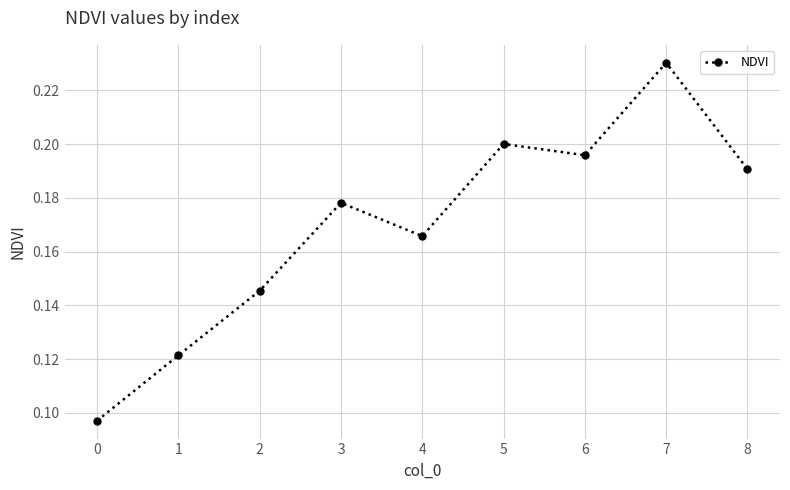

What is the sum of the values at 6 and 1?

0.3